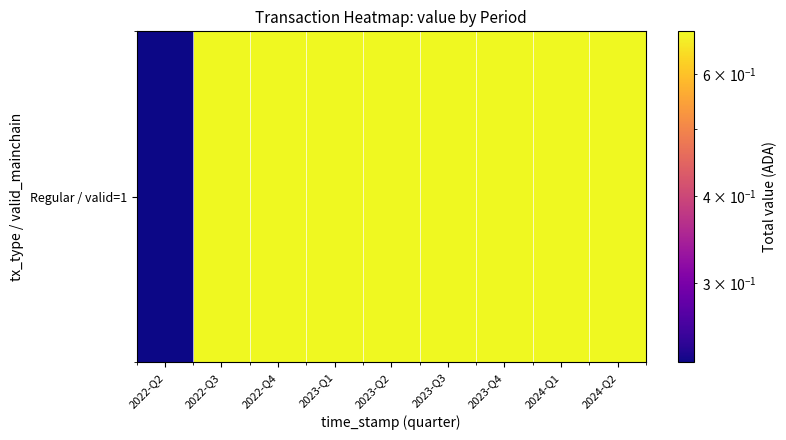

How many data points does each series have?

9